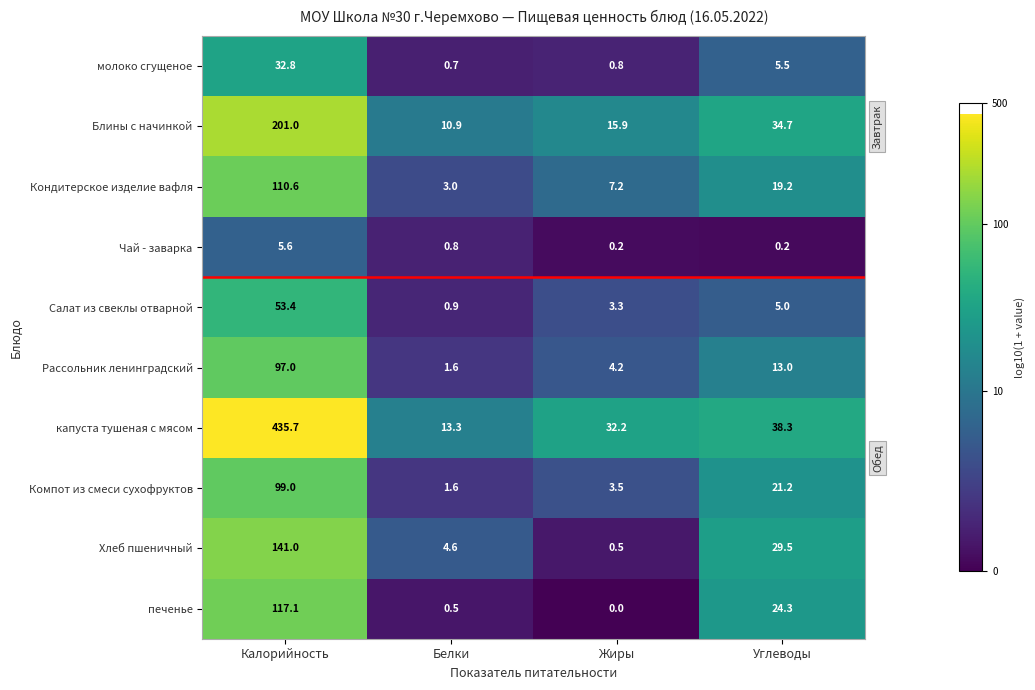

Is it true that Рассольник ленинградский equals 19.1 at Углеводы?

False